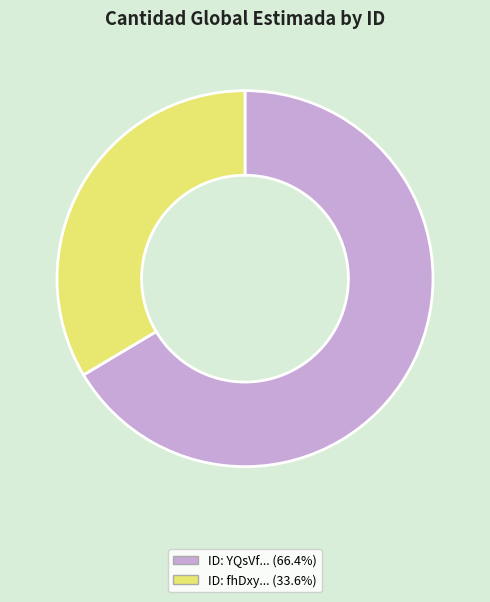

How many slices are in this pie chart?

2